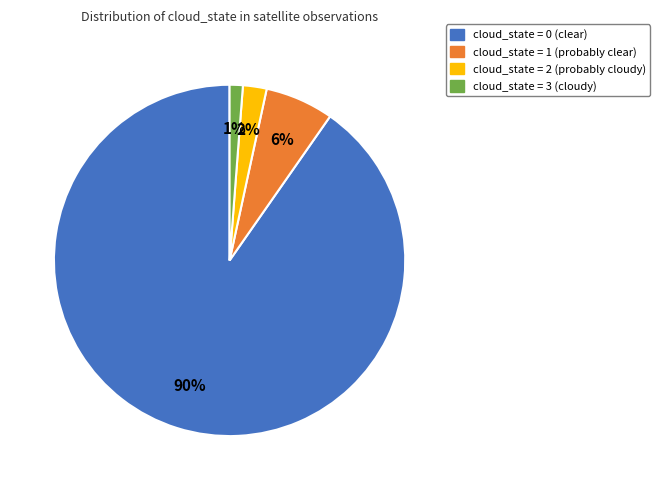

To the nearest percent, what is the average slice percentage?

25%